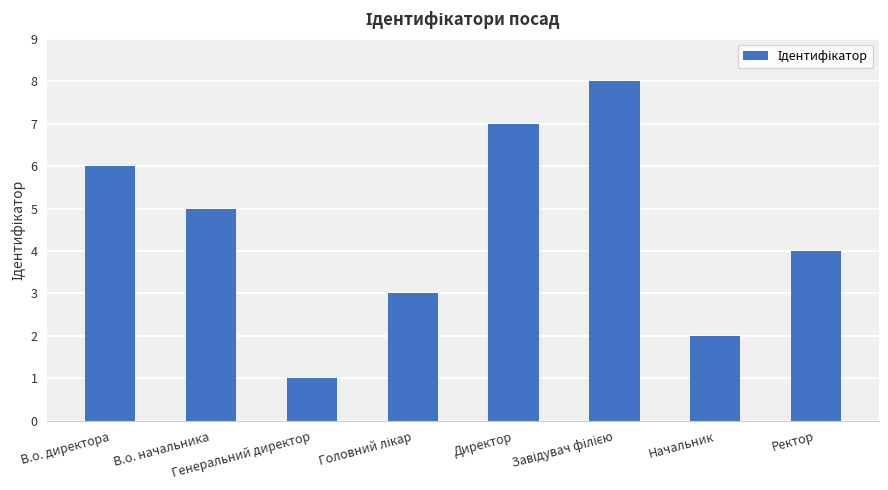

The chart shows a value of 4 at В.о. директора. True or false?

False